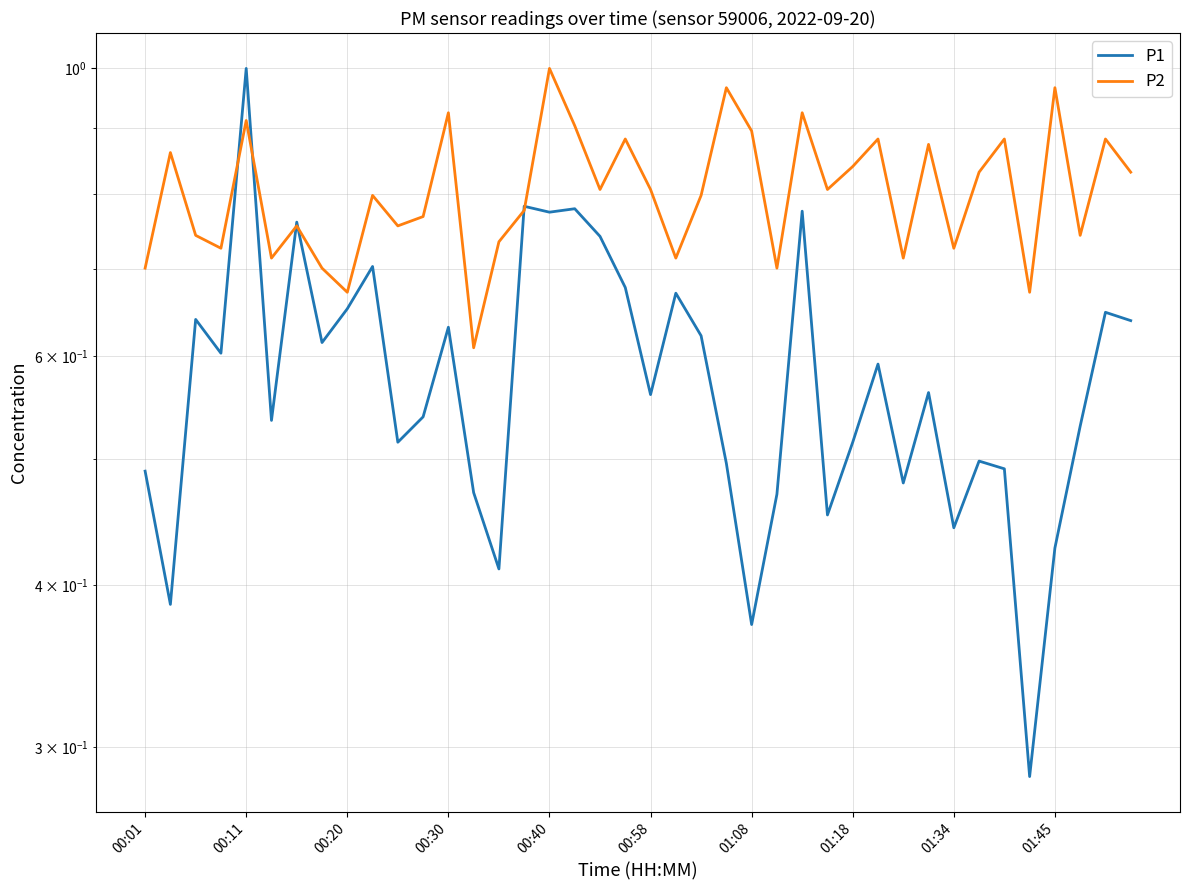

What is the difference between the P1 values at 00:01 and 31?

0.1